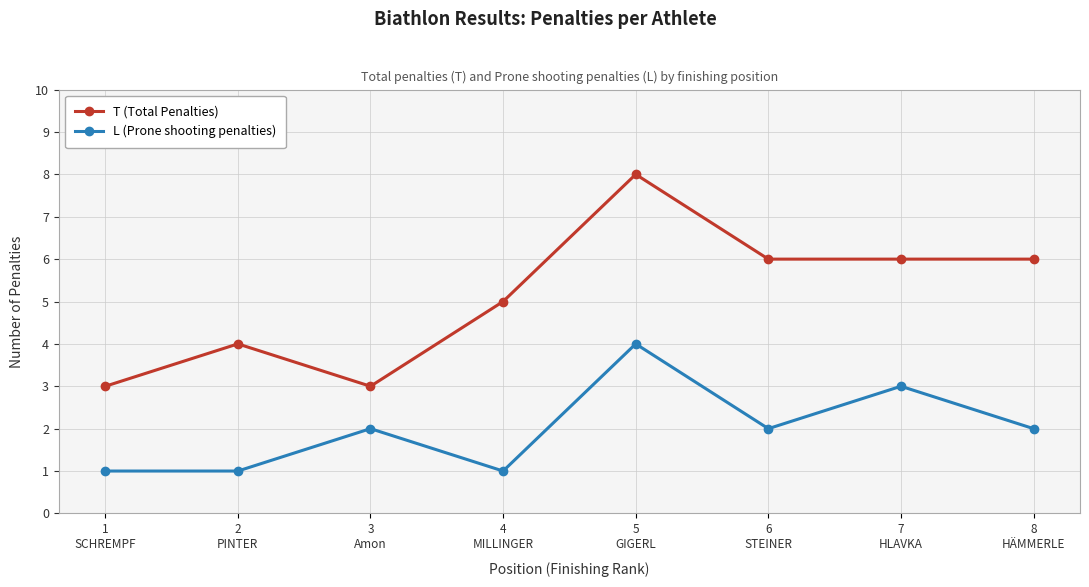

At how many categories does at least one series exceed 7?

1